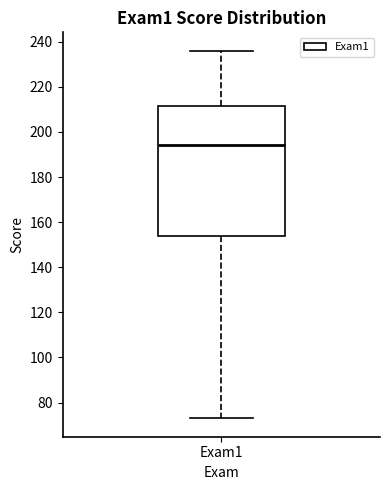

Read this box plot against the y-axis: the position of the median line, the range covered by the box, and the ends of both whiskers. The values are not printed on the chart, so give them approximately, as read against the axis.

median 194, box 154 to 212, whiskers 74 to 236